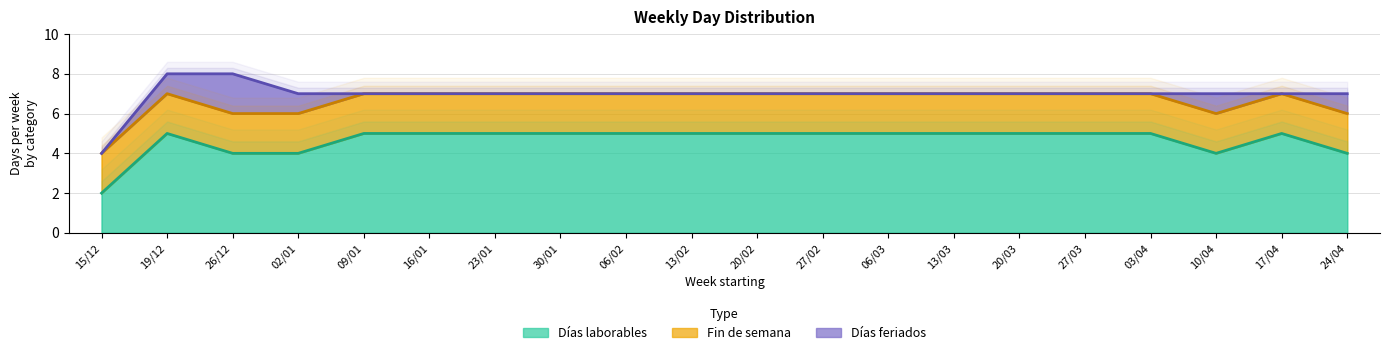

Rank the series by their average value, from highest to lowest.

Días laborables, Fin de semana, Días feriados